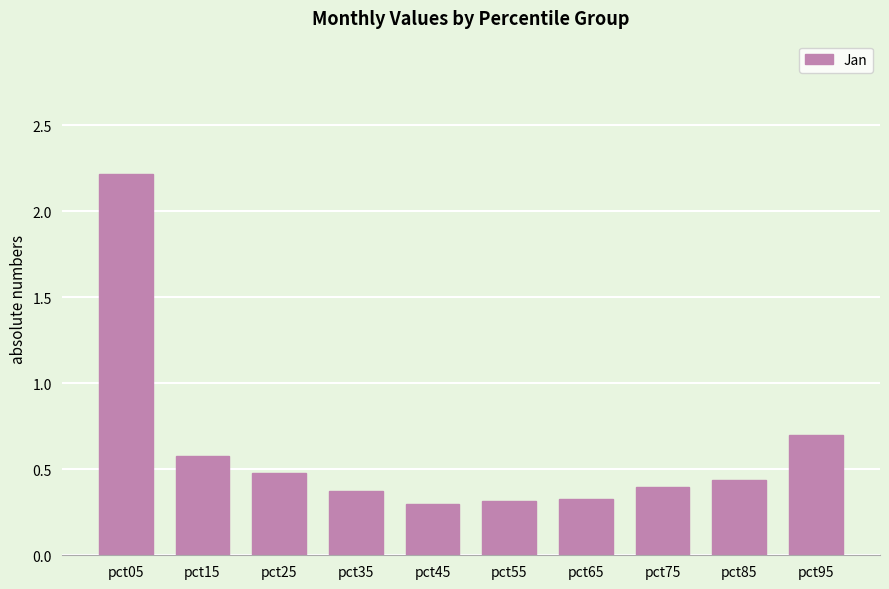

What is the difference between the maximum and minimum values?

1.9